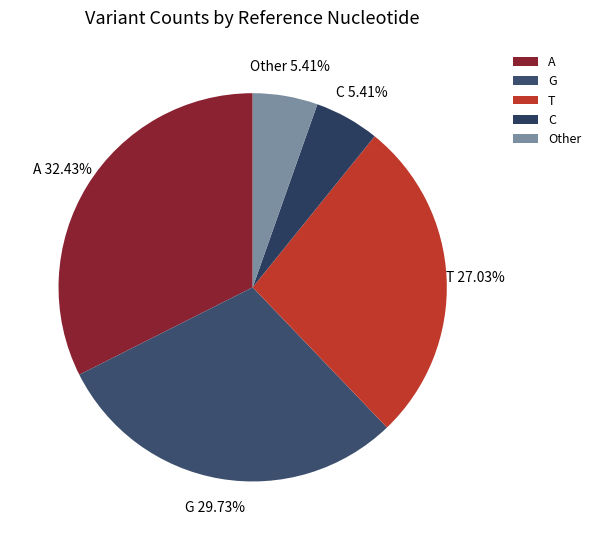

To the nearest percent, what is the difference between the largest and smallest slice percentages?

27%